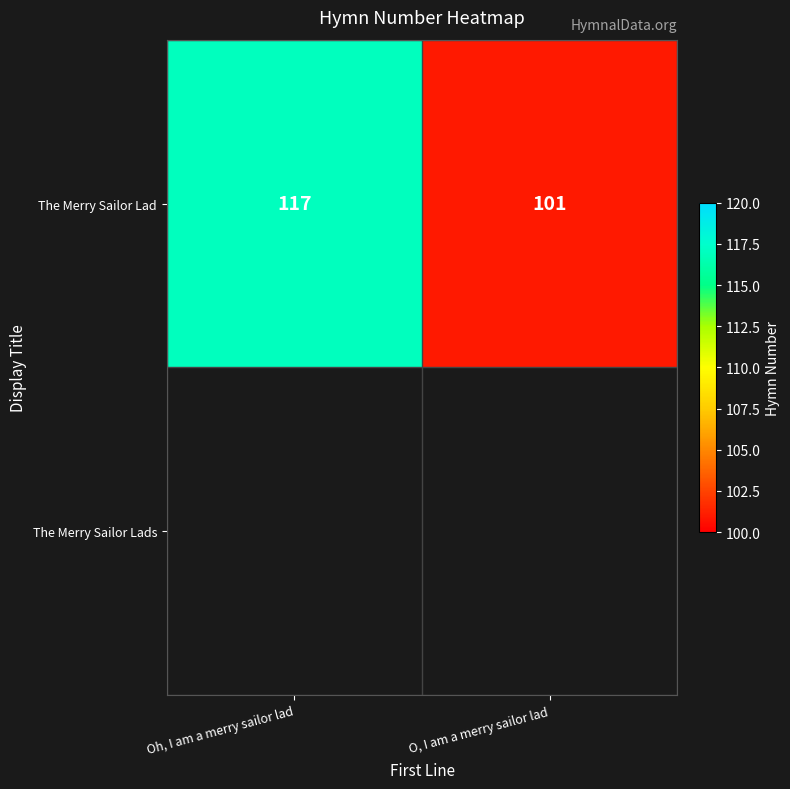

Reading left to right, list all the values displayed in this chart.

117	101